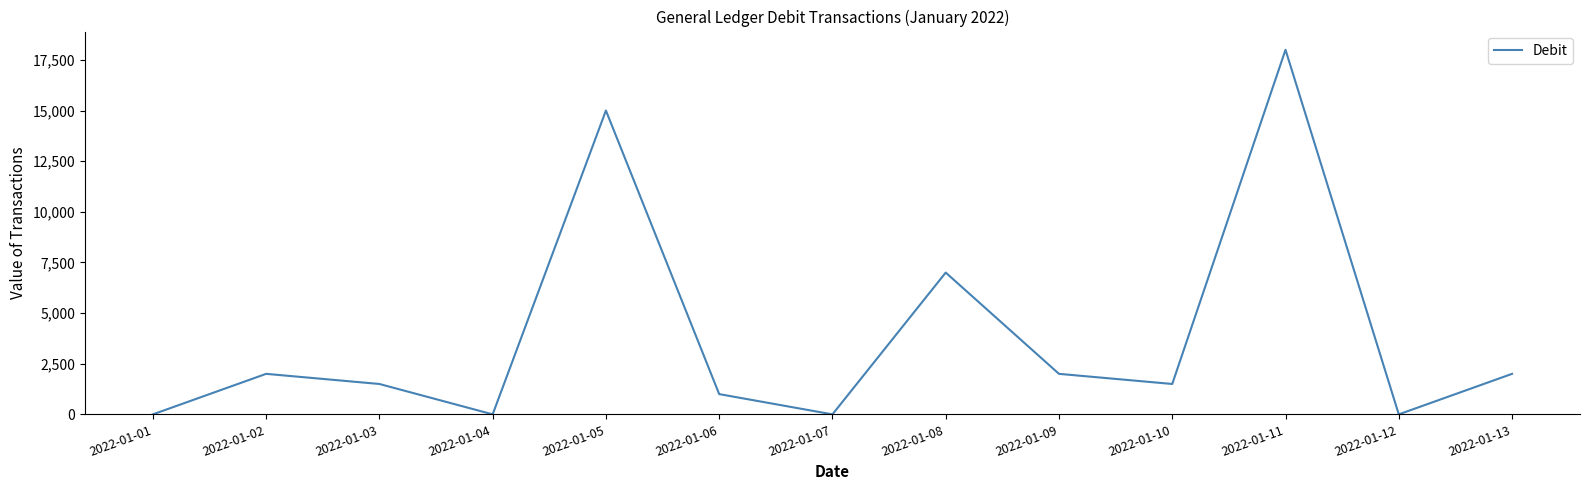

True or false: the data shows 10301 at 2022-01-08.

False